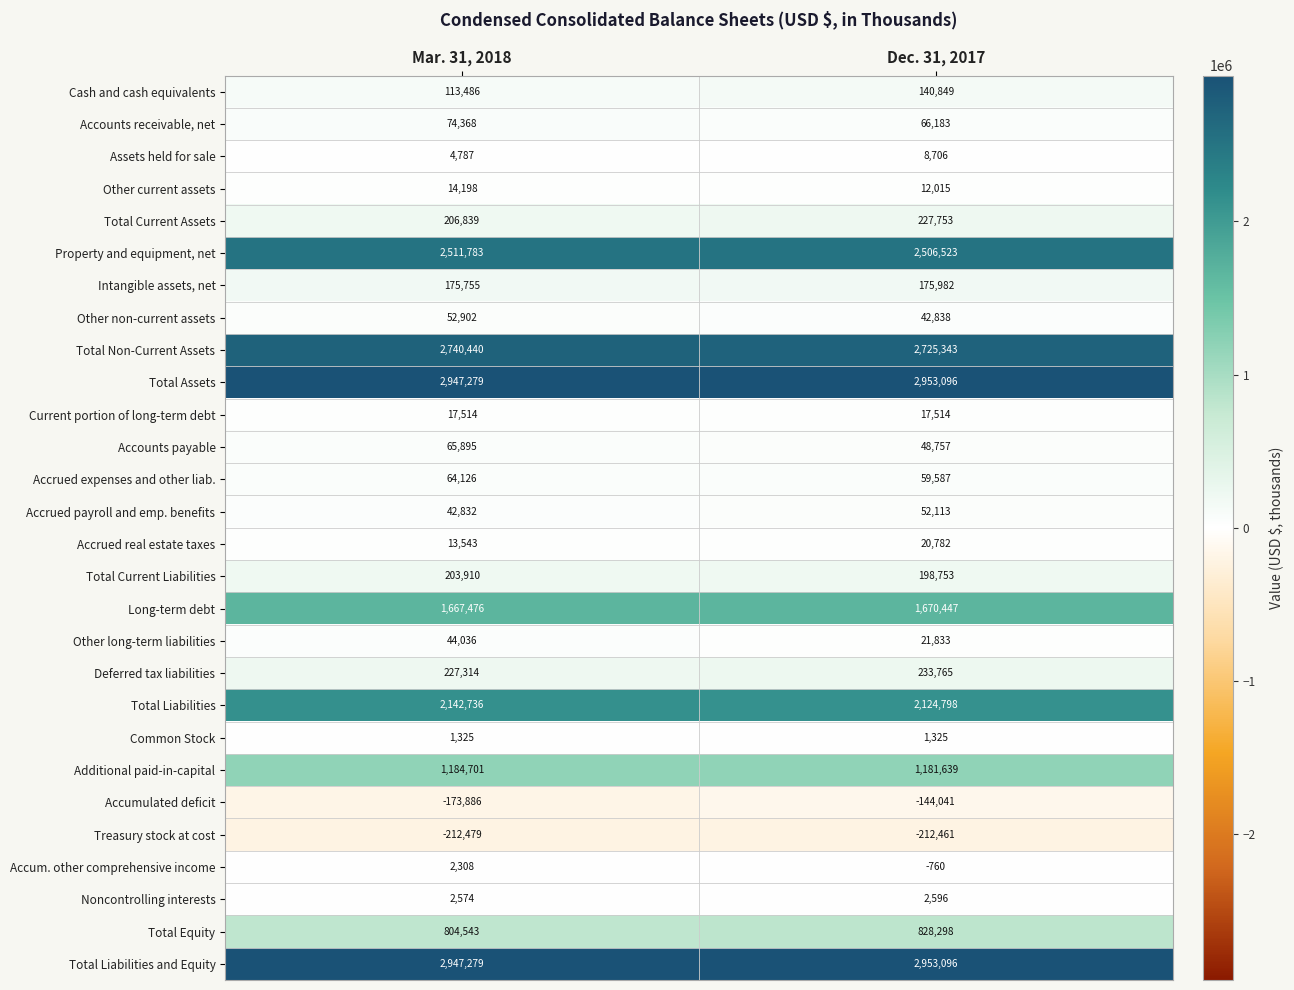

At which category does the chart reach its minimum across all series?

Mar. 31, 2018